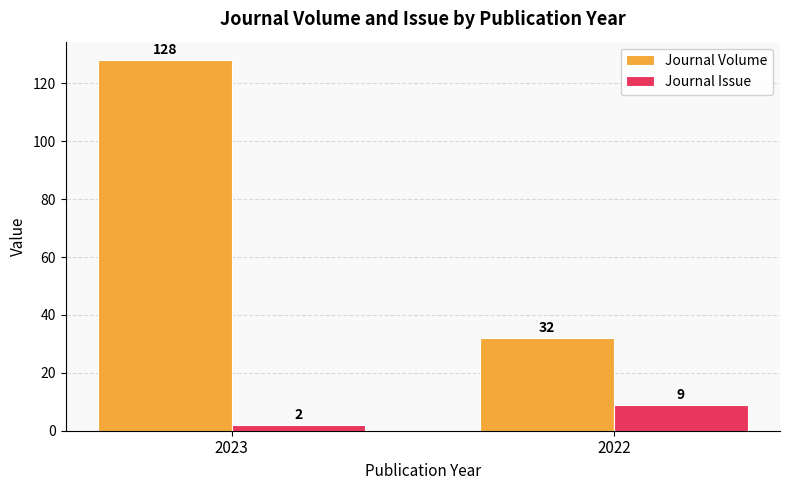

At how many categories does at least one series exceed 21?

2